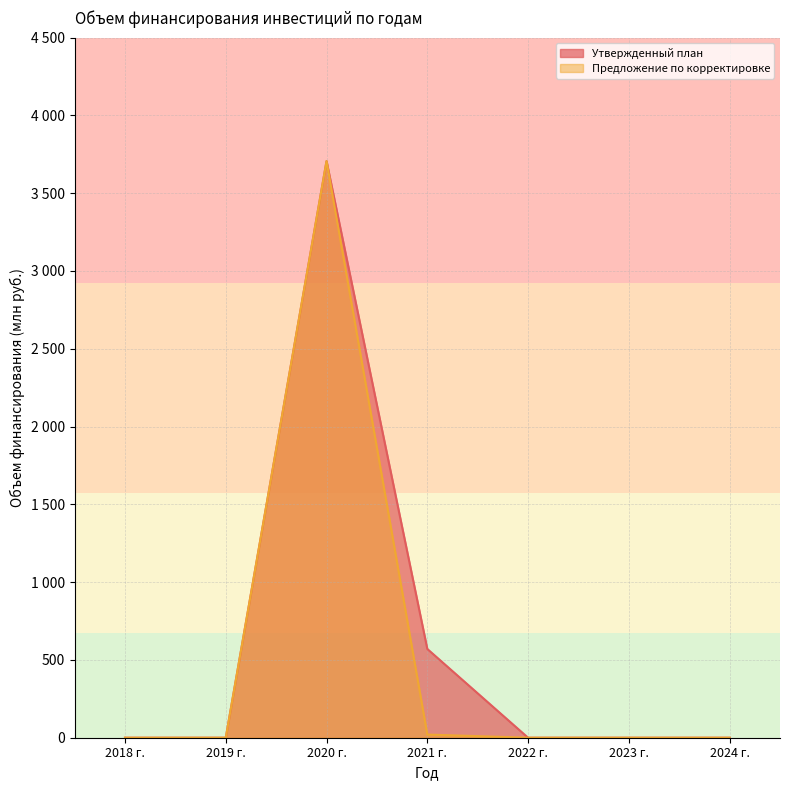

Is it true that Утвержденный план equals -2300.1 at 2023 г.?

False